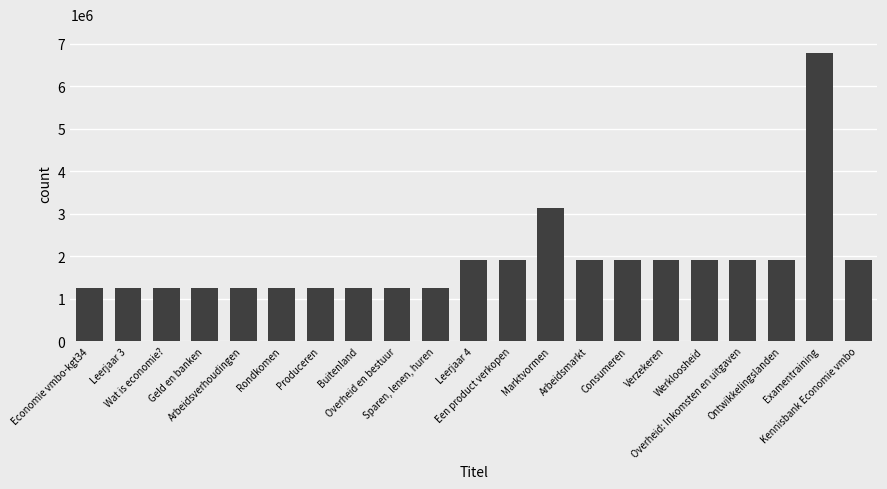

Which has a higher value, Consumeren or Sparen, lenen, huren?

Consumeren